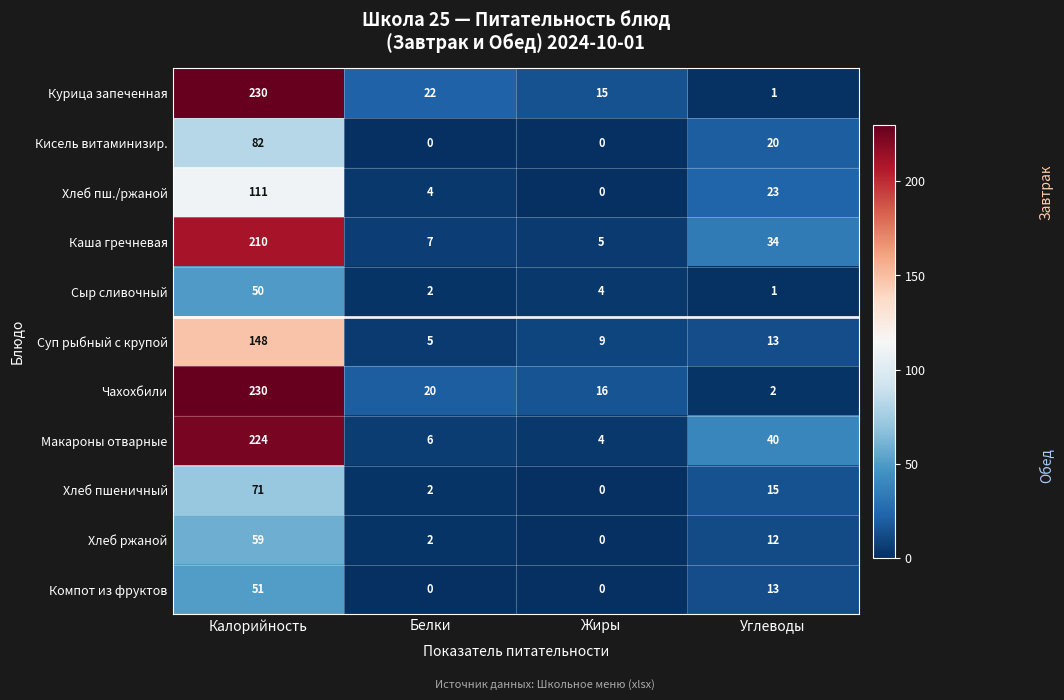

At which category is the sum across all series the highest?

Калорийность